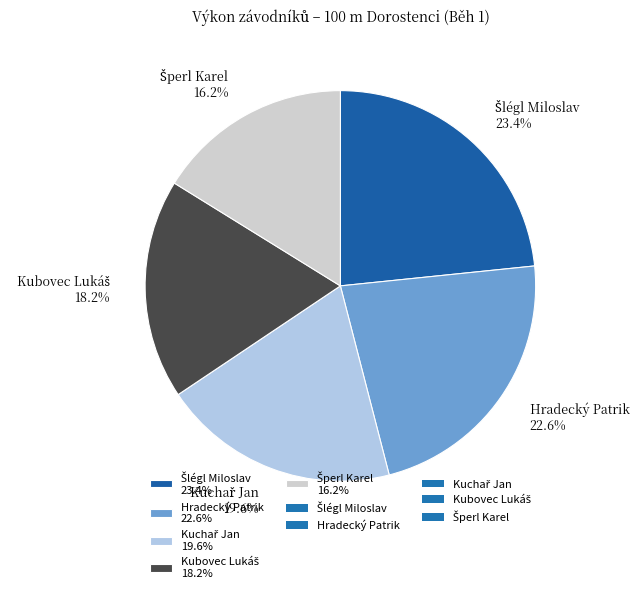

Does any single category account for the majority?

No